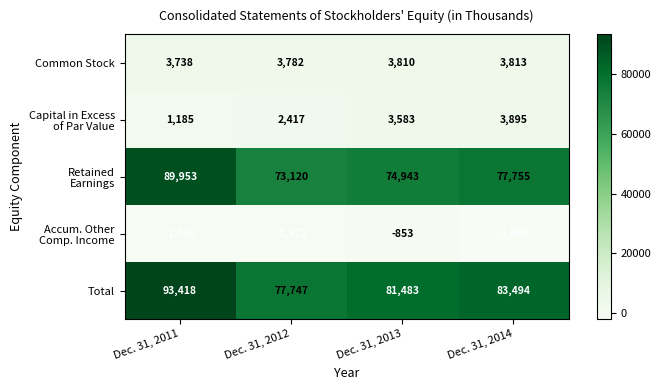

Count the Total values in the range 81483 to 93418.

3